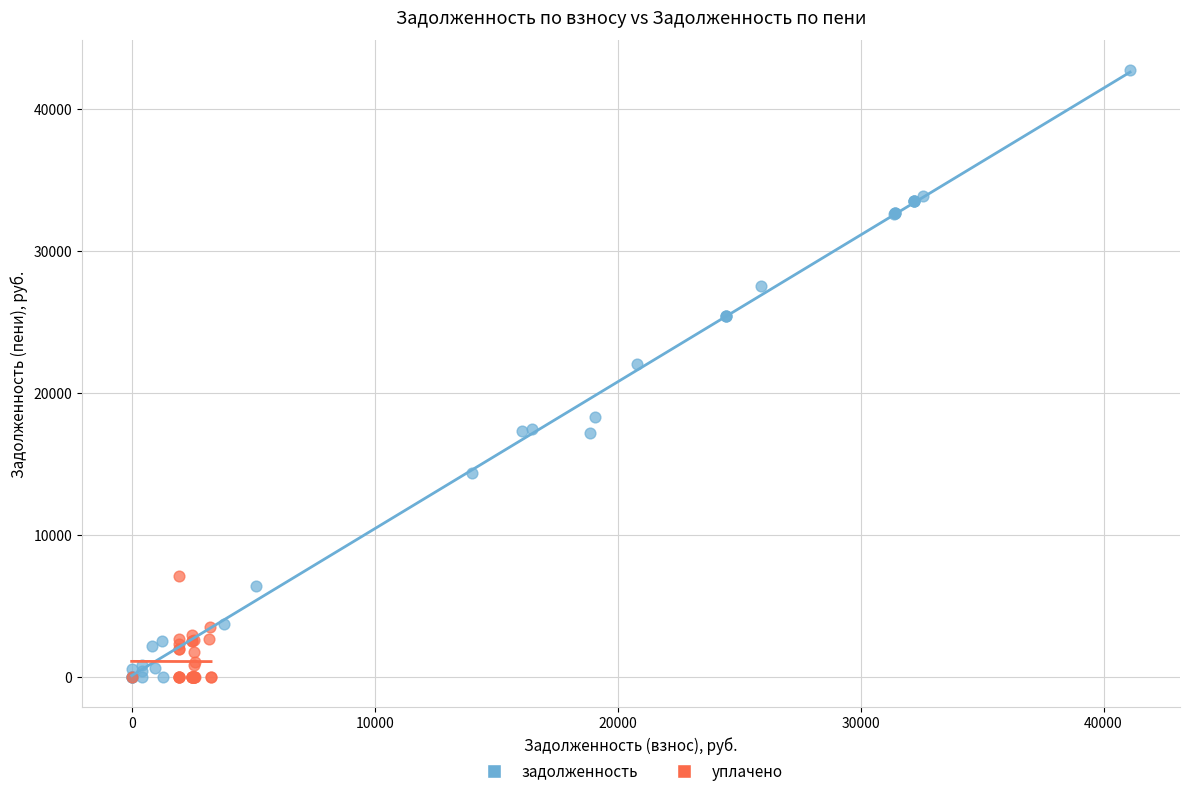

Which series has the widest spread of Y values?

задолженность